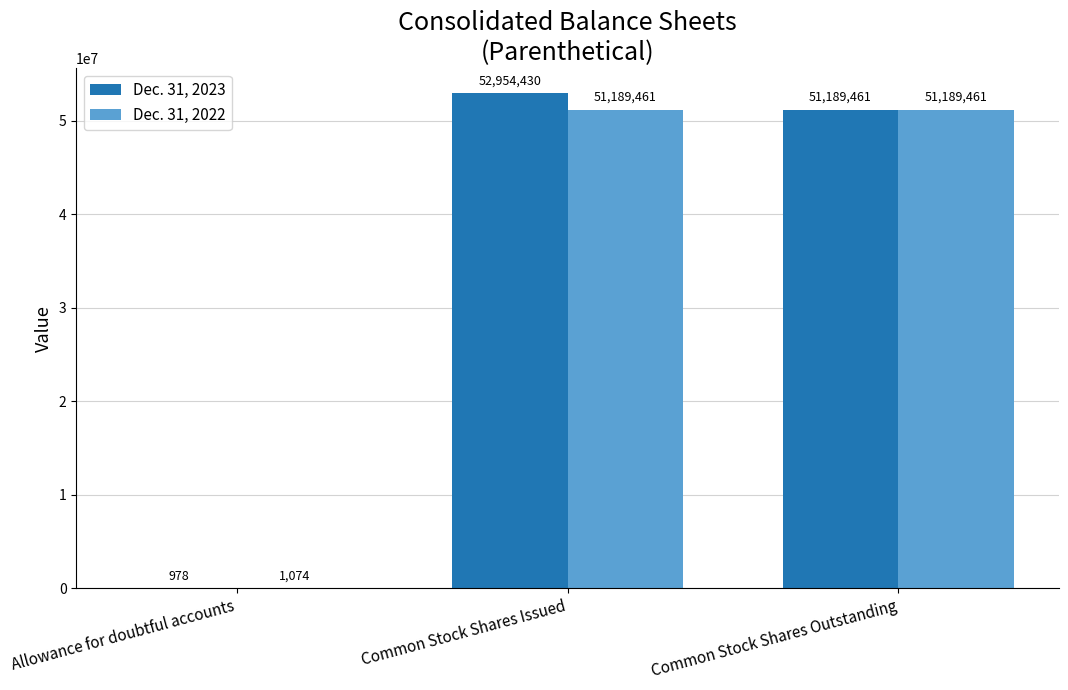

Reading right to left, list all the values displayed in this chart.

Dec. 31, 2023: Common Stock Shares Outstanding=51189461	Common Stock Shares Issued=52954430	Allowance for doubtful accounts=978
Dec. 31, 2022: Common Stock Shares Outstanding=51189461	Common Stock Shares Issued=51189461	Allowance for doubtful accounts=1074